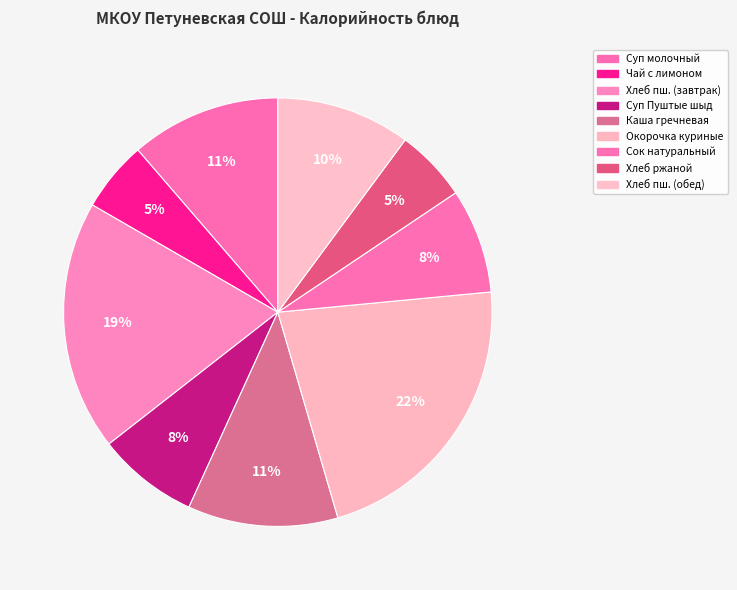

Is there a majority slice in this chart?

No